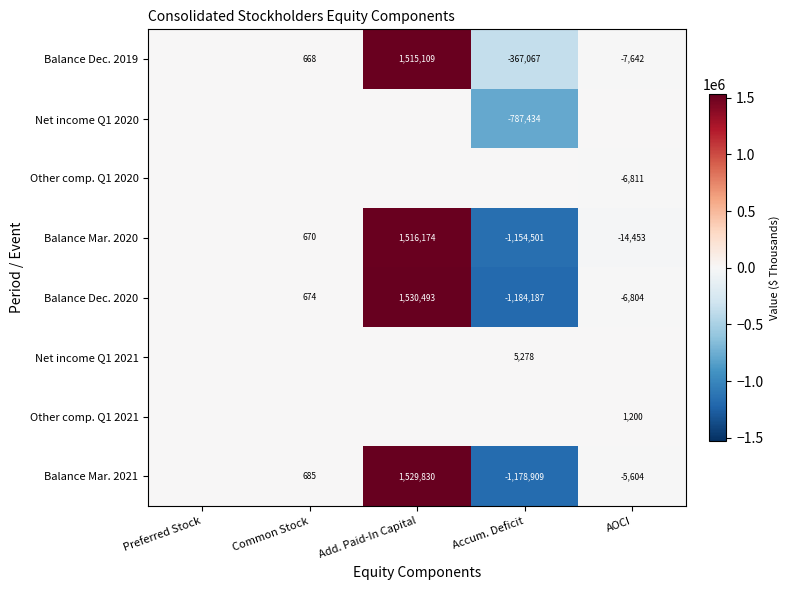

What is the total value across all series at Accum. Deficit?

-4666820